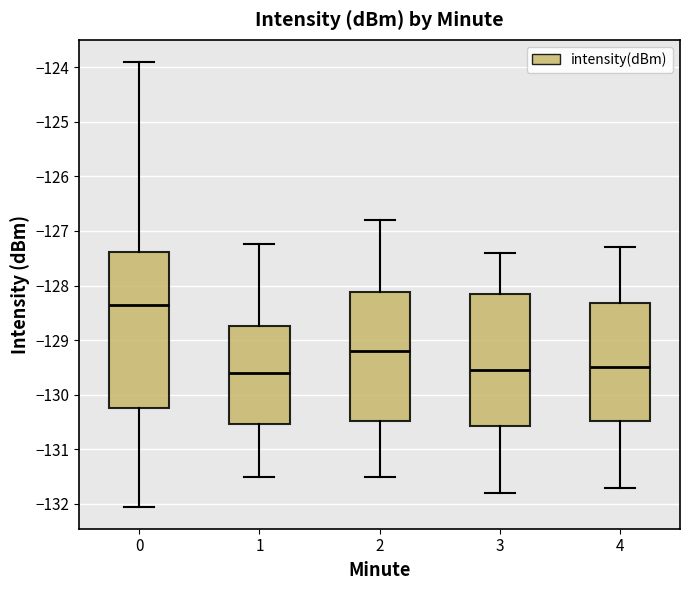

Reading left to right, read every box against the y-axis: the position of its median line, the range the box covers, and the ends of its whiskers. The values are not printed on the chart, so give them approximately, as read against the axis.

0: median -128.4, box -130.2 to -127.4, whiskers -132.0 to -123.9
1: median -129.6, box -130.5 to -128.7, whiskers -131.5 to -127.2
2: median -129.2, box -130.5 to -128.1, whiskers -131.5 to -126.8
3: median -129.5, box -130.6 to -128.1, whiskers -131.8 to -127.4
4: median -129.5, box -130.5 to -128.3, whiskers -131.7 to -127.3